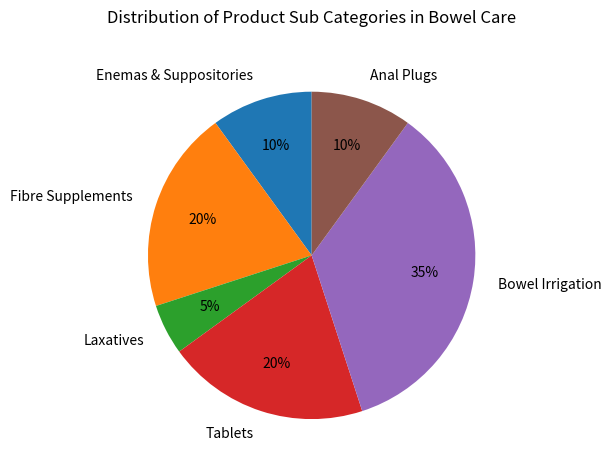

Approximately how many times larger is the value at Tablets compared to Laxatives?

4.0